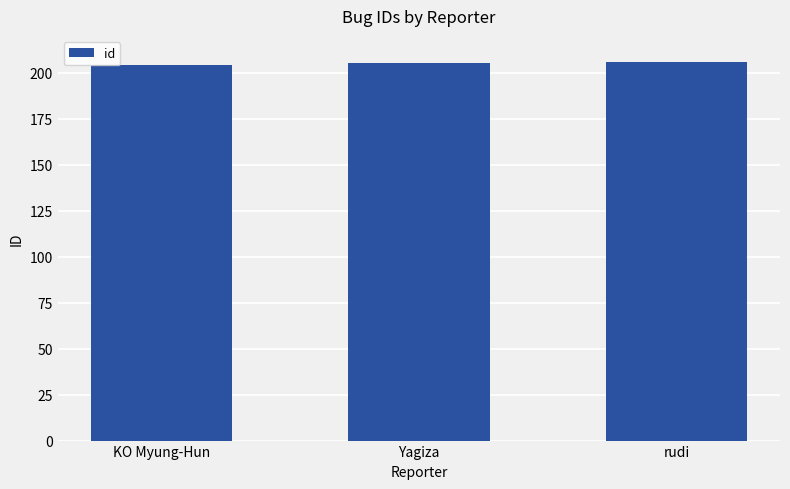

Read the value at KO Myung-Hun.

204